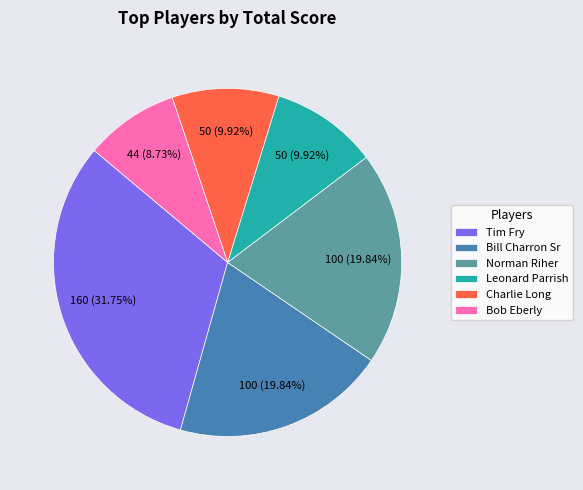

How many segments does this pie chart have?

6